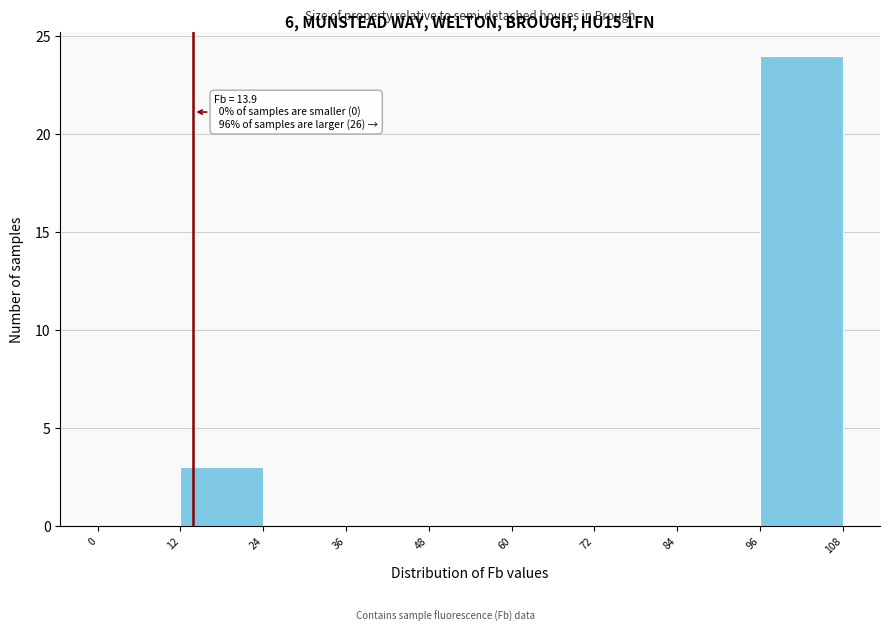

Over which range of the x-axis is the bar tallest?

96 to 108